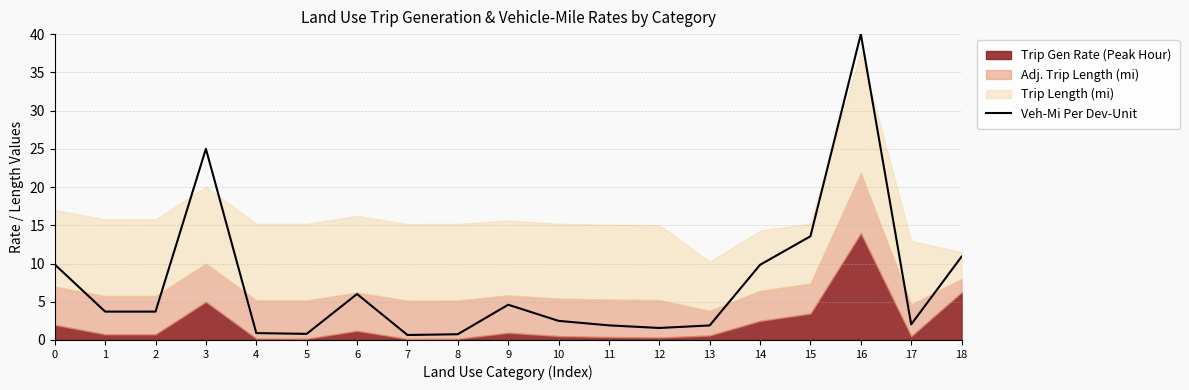

Reading left to right, list all the values displayed in this chart.

0=9.9	1=3.7	2=3.7	3=25.0	4=0.9	5=0.8	6=6.0	7=0.7	8=0.8	9=4.6	10=2.5	11=1.9	12=1.6	13=1.9	14=9.8	15=13.6	16=40.0	17=2.0	18=10.9